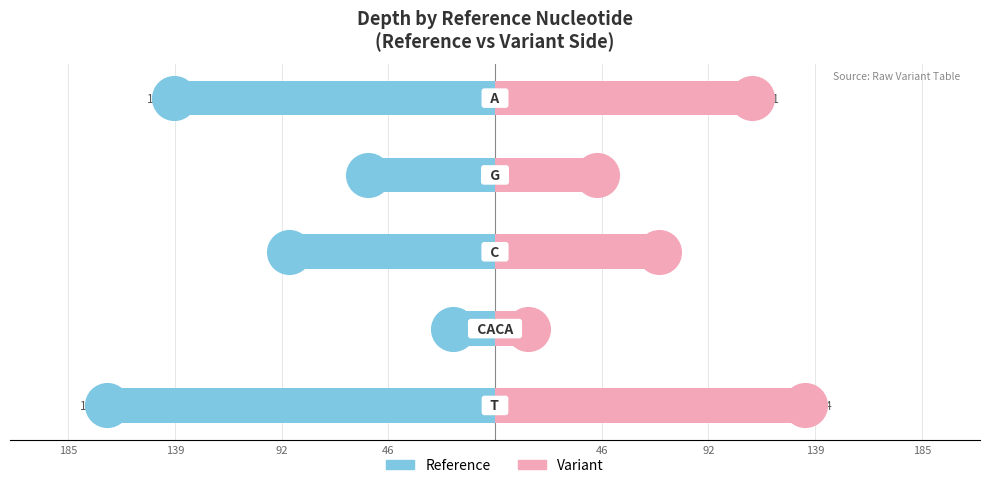

Which series has the widest spread of Y values?

Reference